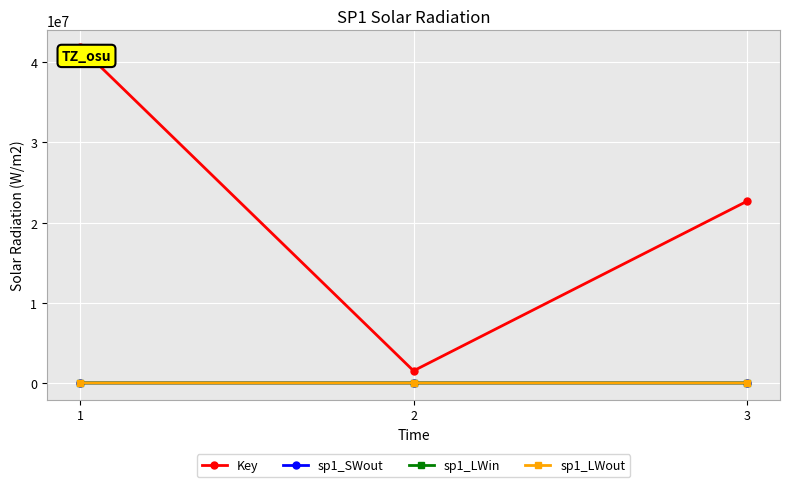

What is the total value across all series at 1?

41883761.9